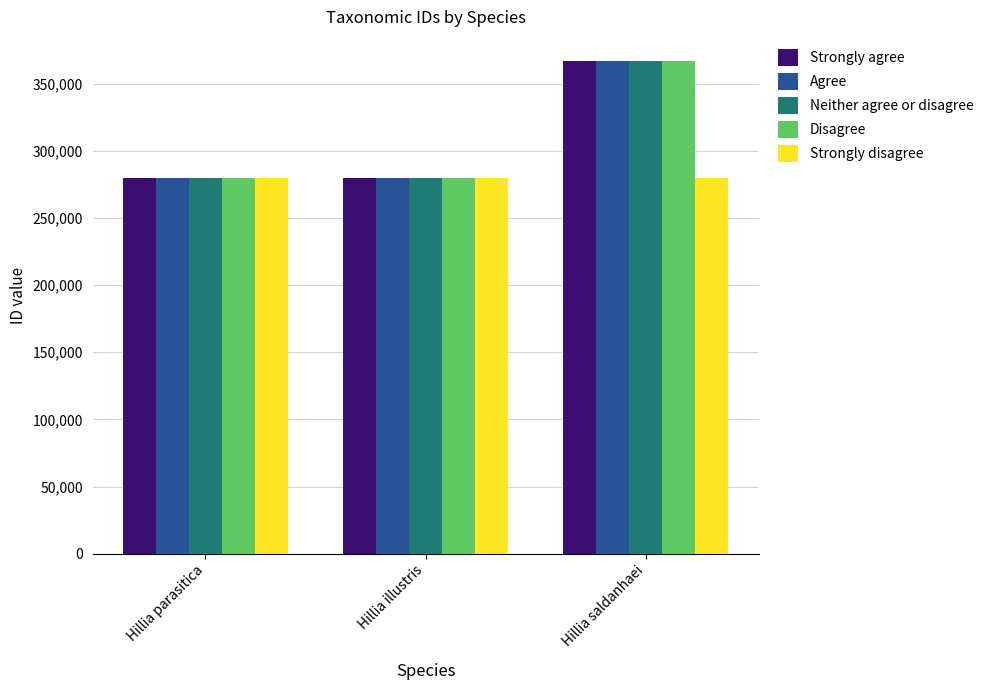

What is the smallest value displayed?

279444